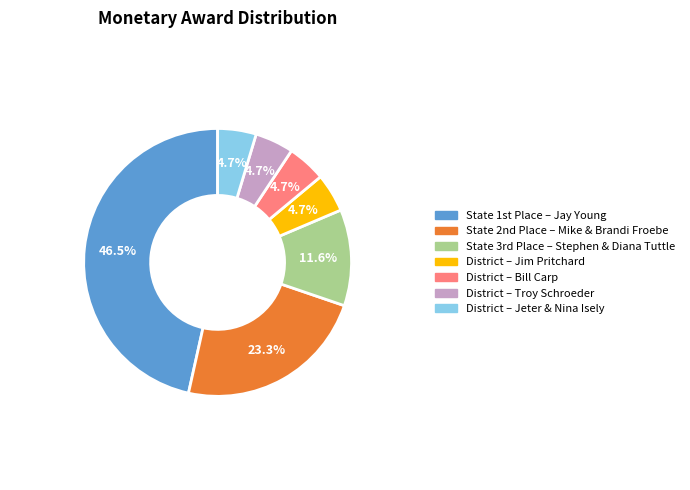

Is there any slice that represents more than half of the pie?

No